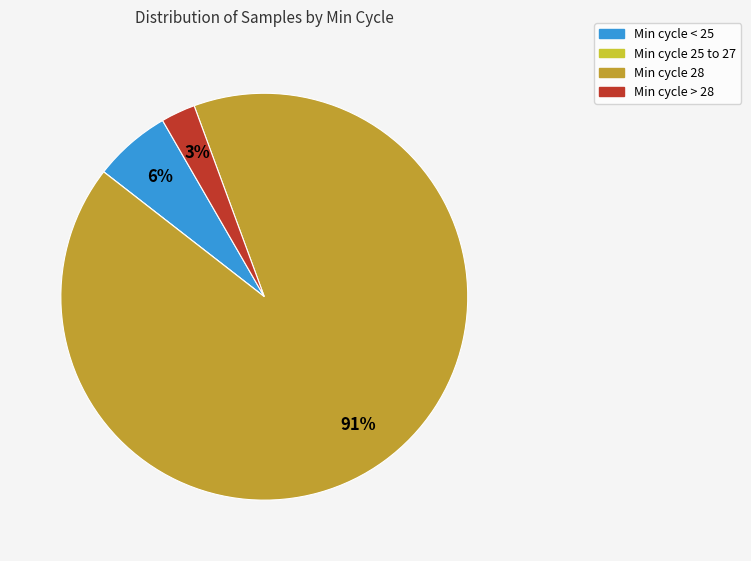

To the nearest percent, what is the average slice percentage?

25%